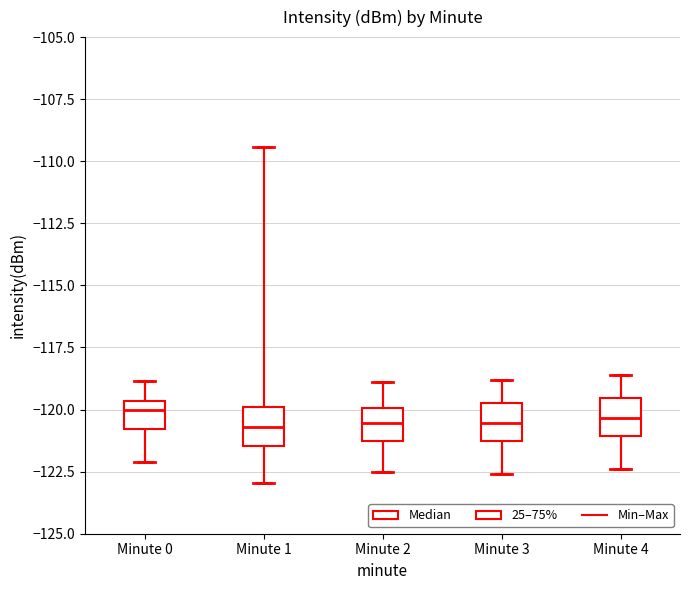

Reading left to right, read every box against the y-axis: the position of its median line, the range the box covers, and the ends of its whiskers. The values are not printed on the chart, so give them approximately, as read against the axis.

Minute 0: median -120.0, box -121.0 to -119.5, whiskers -122.0 to -119.0
Minute 1: median -120.5, box -121.5 to -120.0, whiskers -123.0 to -109.5
Minute 2: median -120.5, box -121.5 to -120.0, whiskers -122.5 to -119.0
Minute 3: median -120.5, box -121.5 to -119.5, whiskers -122.5 to -119.0
Minute 4: median -120.5, box -121.0 to -119.5, whiskers -122.5 to -118.5